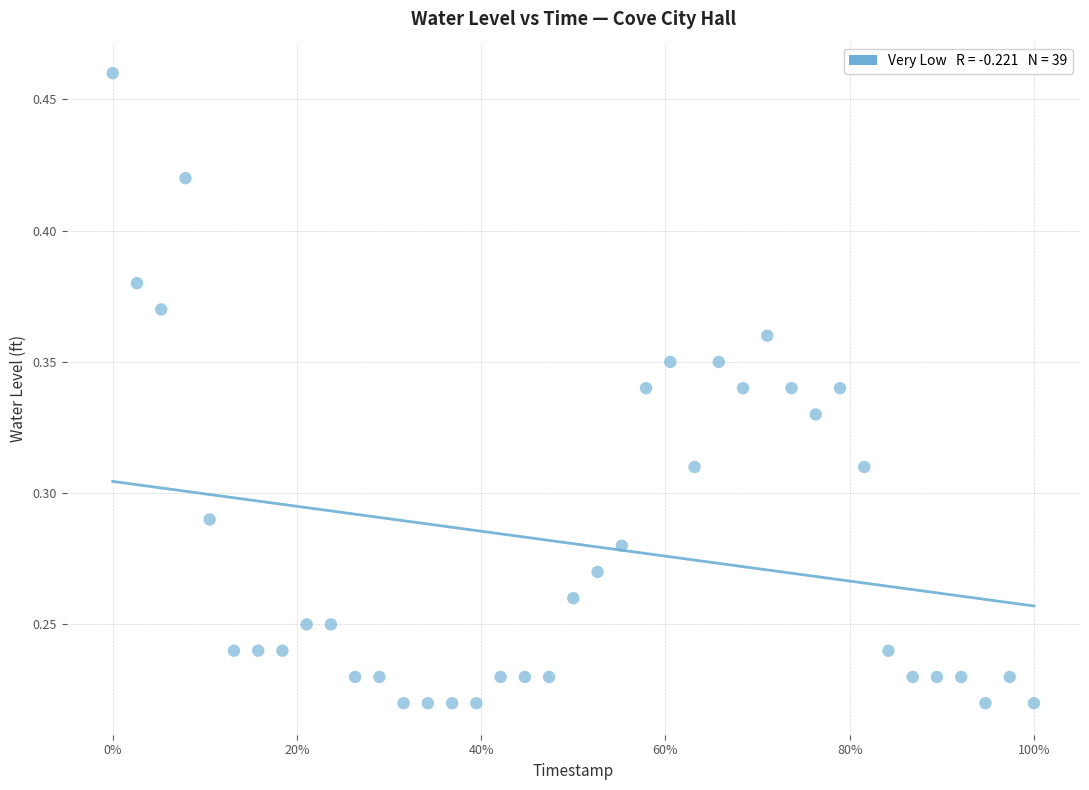

What is the range of X values (max minus min)?

1.0